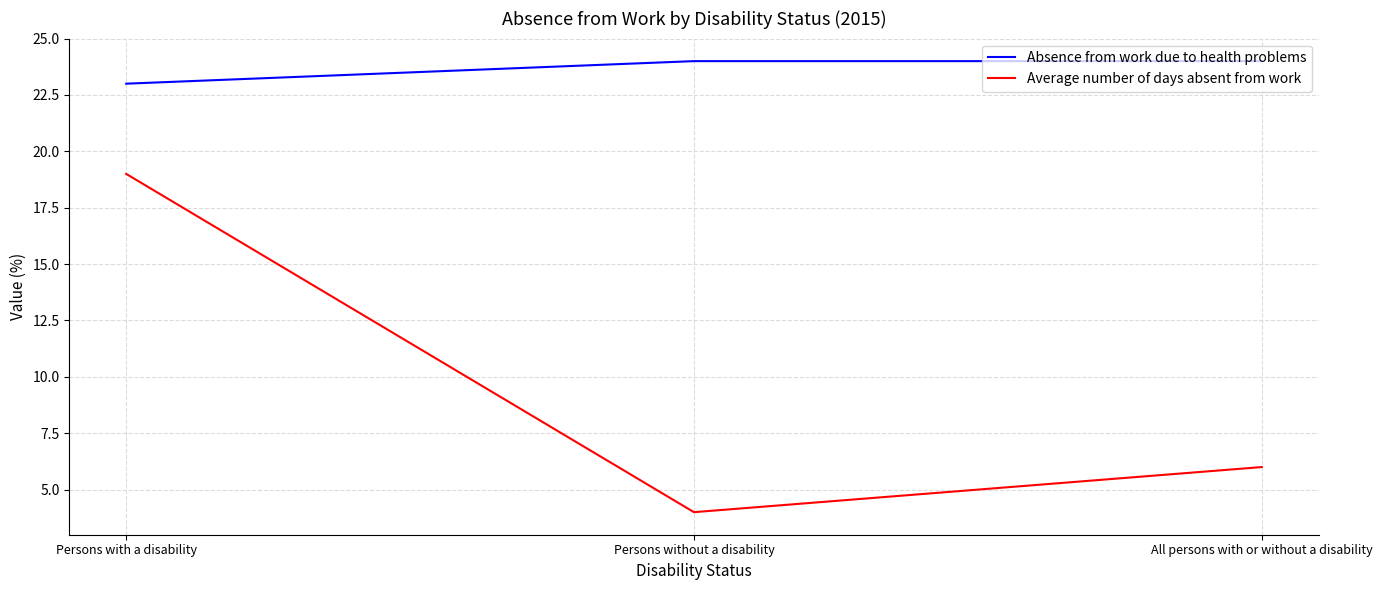

Rank the series at Persons with a disability from highest to lowest value.

Absence from work due to health problems, Average number of days absent from work